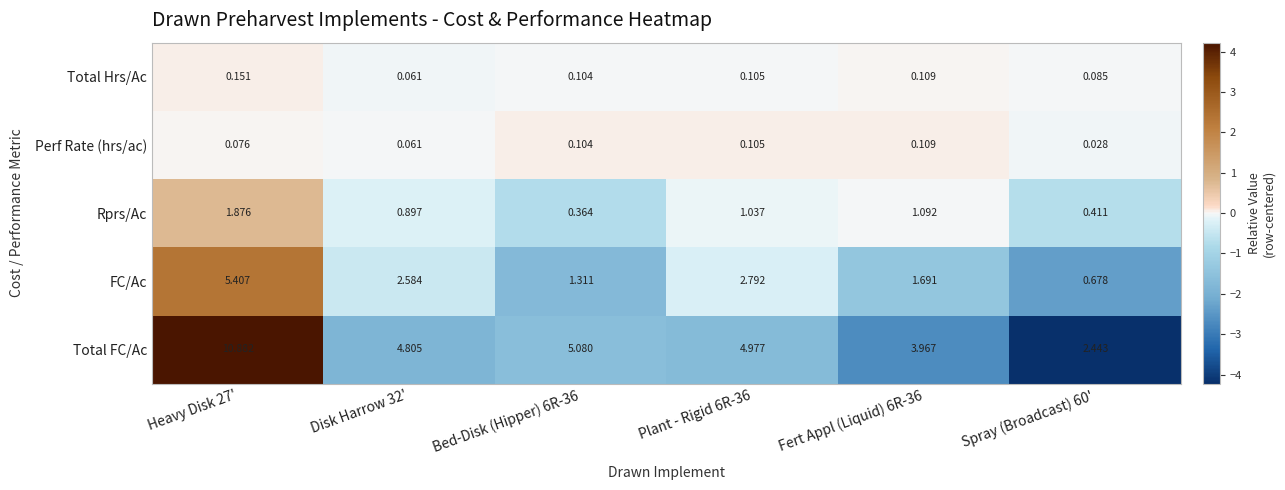

Count the number of data series in this chart.

5